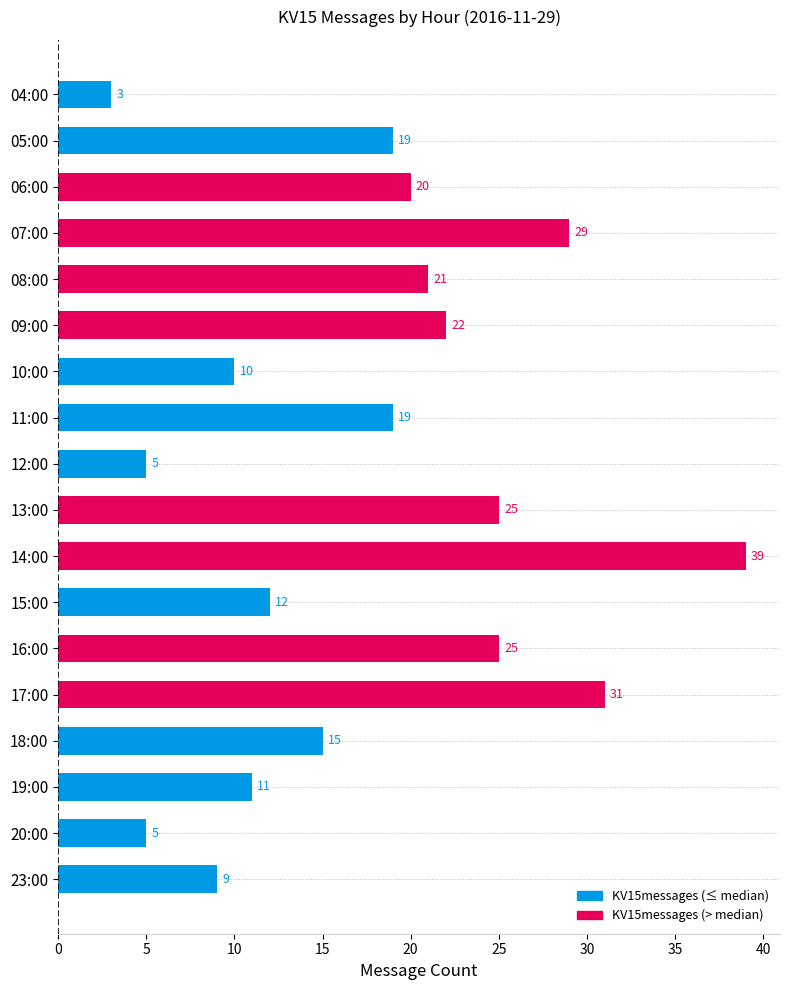

Between 07:00 and 18:00, which is larger?

07:00